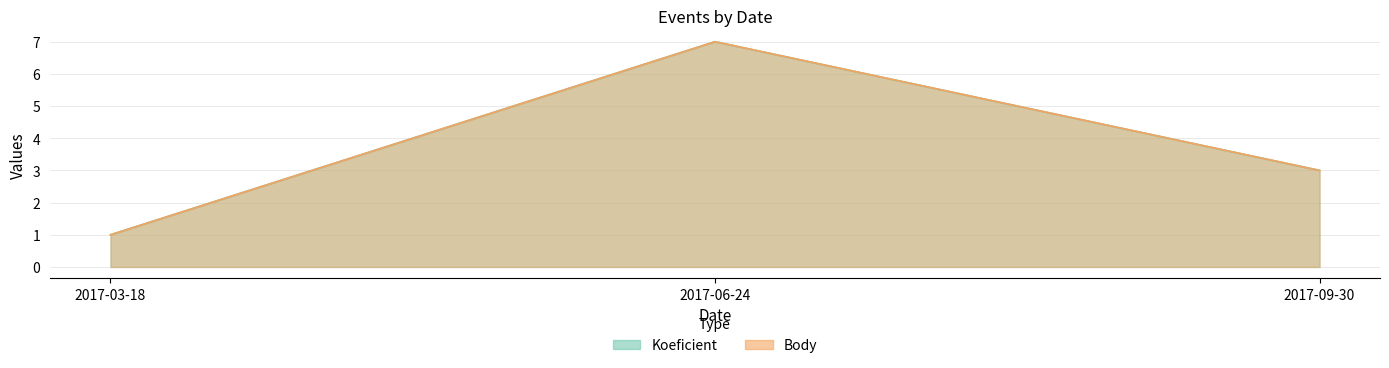

What are all the series names shown in the legend?

Koeficient, Body